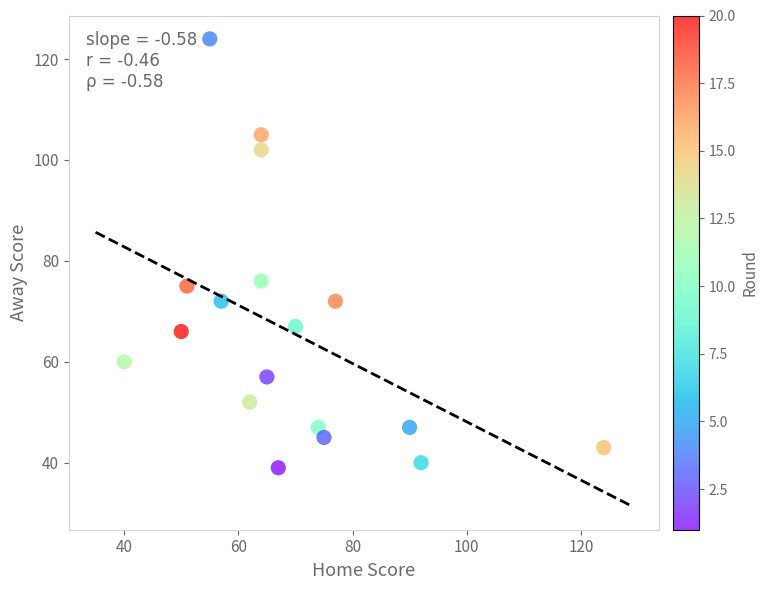

What is the range of X values (max minus min)?

84